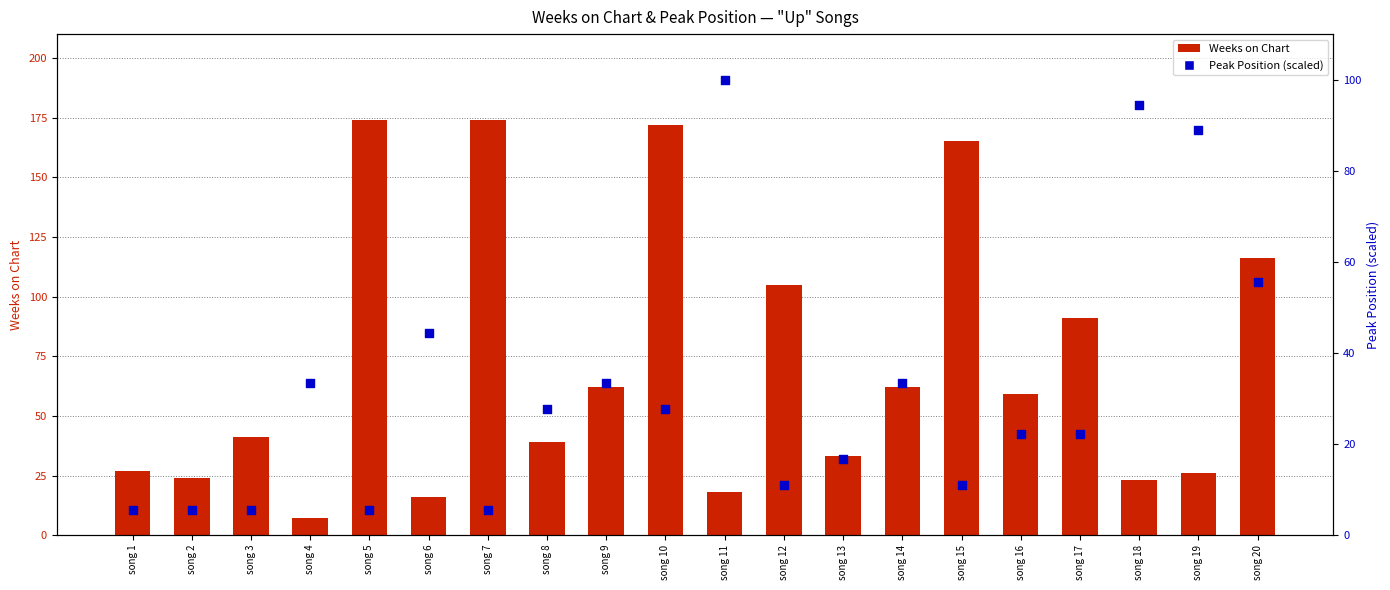

Which series has the largest total across all categories?

Weeks on Chart